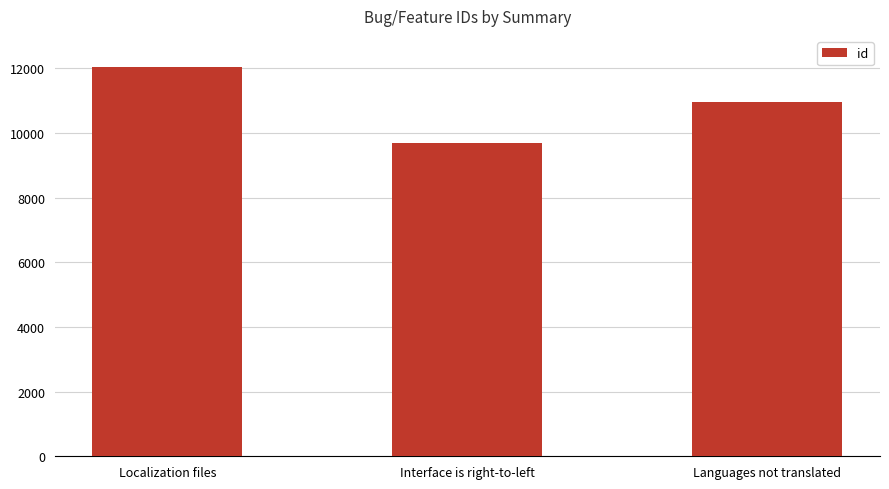

True or false: the data shows 12044 at Localization files.

True